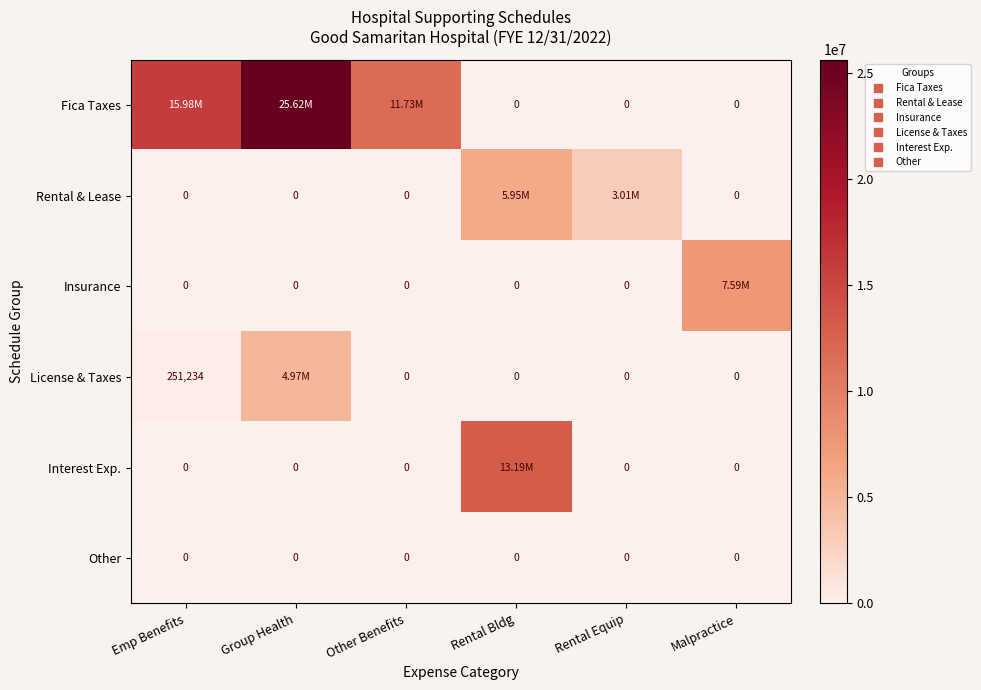

How many values in the License & Taxes series exceed 0?

2